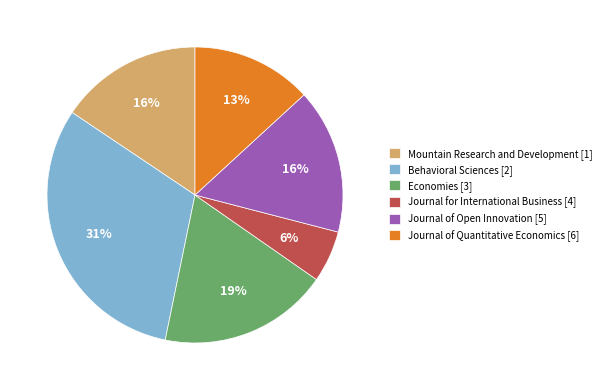

What is the smallest slice in the pie chart?

Journal for International Business [4]